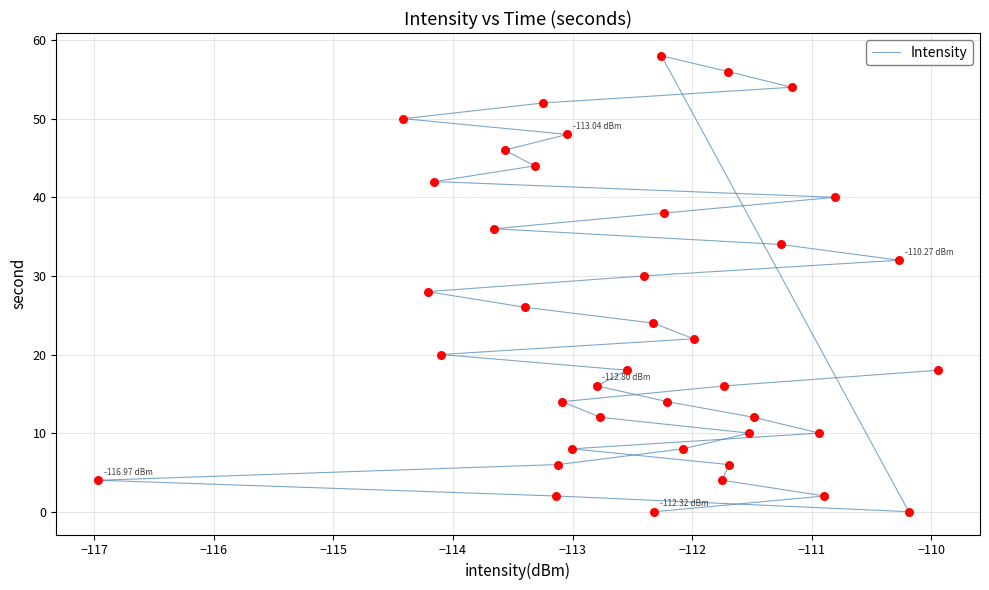

What is the range of Y values (max minus min)?

58